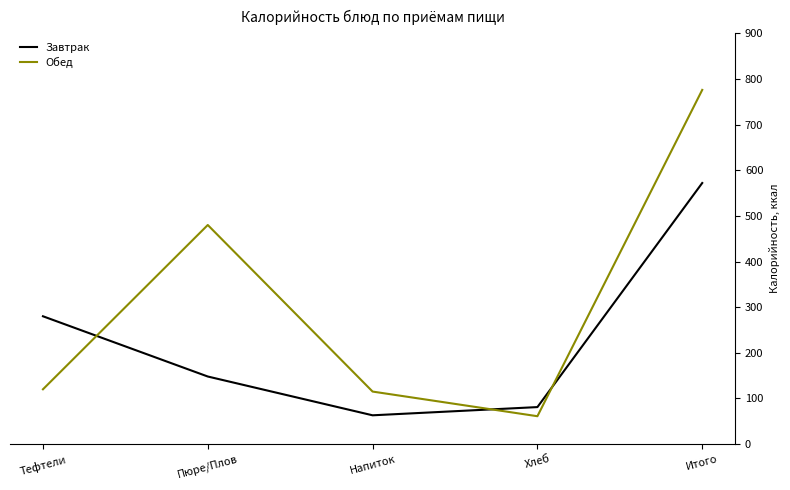

What is the maximum value for Завтрак?

572